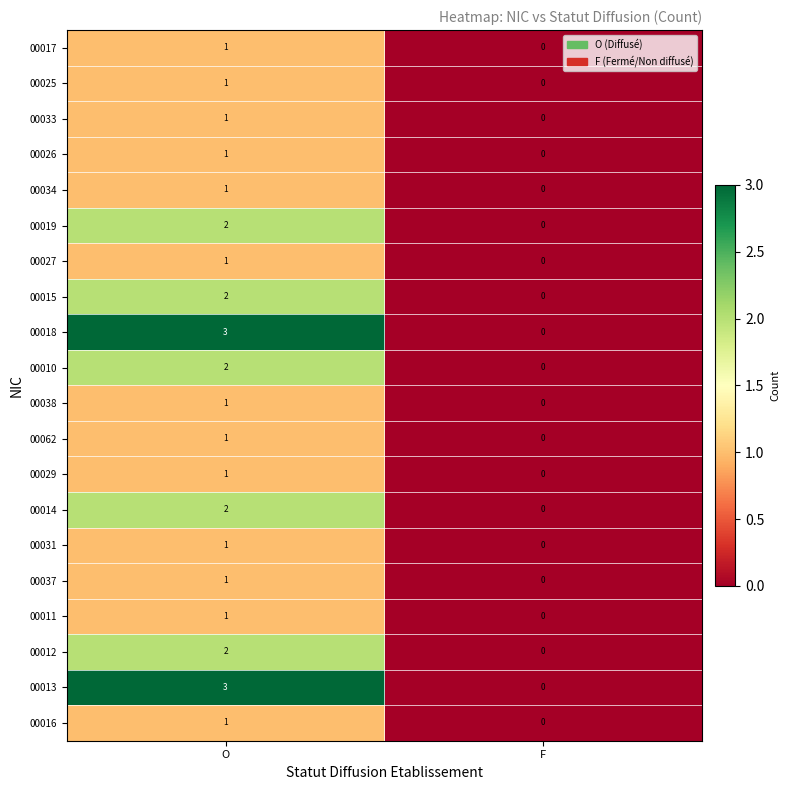

What is the total value across all series at O?

29